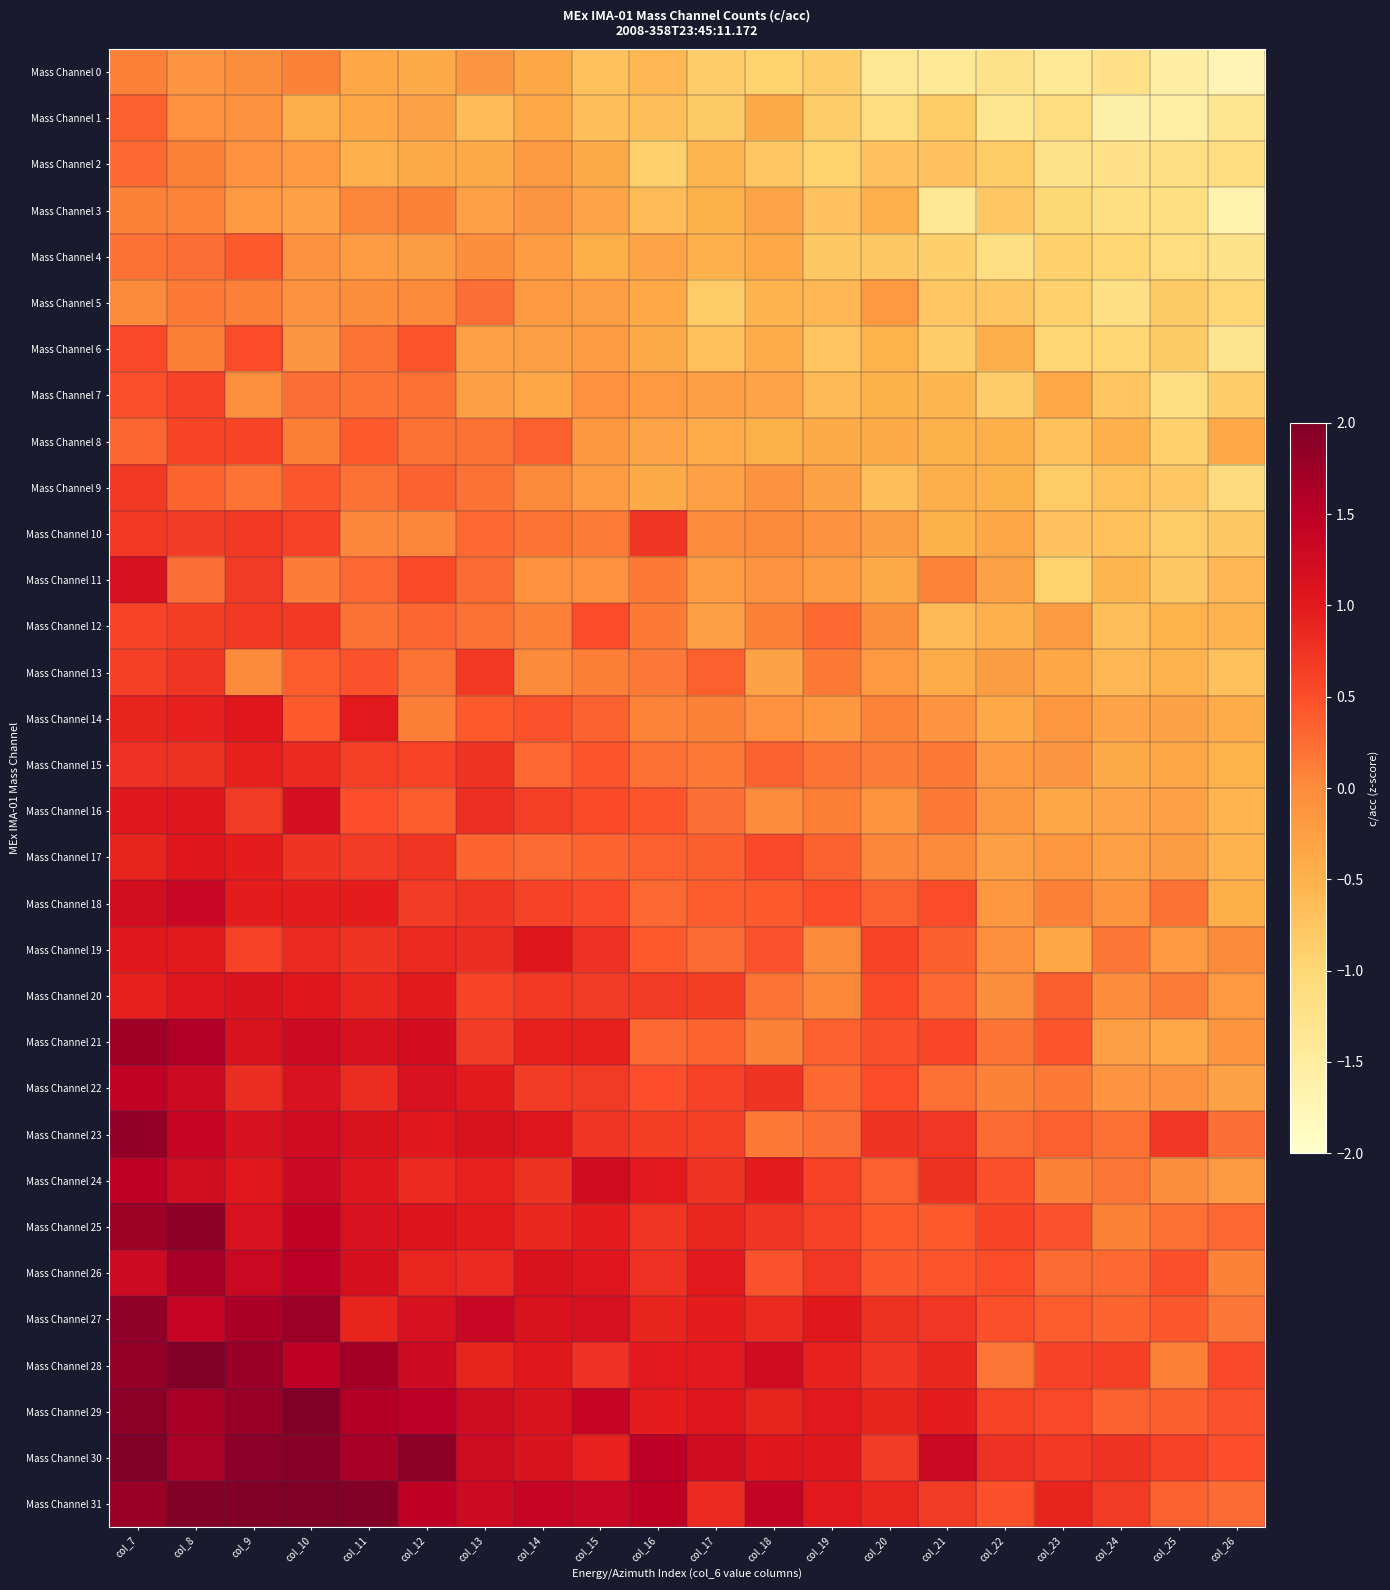

Reading right to left, list all the values displayed in this chart.

Mass Channel 0: col_26=-1.7	col_25=-1.5	col_24=-1.2	col_23=-1.4	col_22=-1.2	col_21=-1.4	col_20=-1.4	col_19=-0.9	col_18=-0.9	col_17=-0.8	col_16=-0.6	col_15=-0.7	col_14=-0.4	col_13=-0.1	col_12=-0.4	col_11=-0.3	col_10=0.1	col_9=-0.0	col_8=-0.1	col_7=0.1
Mass Channel 1: col_26=-1.3	col_25=-1.6	col_24=-1.6	col_23=-1.1	col_22=-1.3	col_21=-0.8	col_20=-1.1	col_19=-0.8	col_18=-0.4	col_17=-0.8	col_16=-0.7	col_15=-0.7	col_14=-0.4	col_13=-0.6	col_12=-0.3	col_11=-0.3	col_10=-0.4	col_9=-0.1	col_8=-0.1	col_7=0.4
Mass Channel 2: col_26=-1.1	col_25=-1.2	col_24=-1.2	col_23=-1.2	col_22=-0.8	col_21=-0.7	col_20=-0.7	col_19=-0.9	col_18=-0.8	col_17=-0.6	col_16=-0.9	col_15=-0.4	col_14=-0.2	col_13=-0.4	col_12=-0.4	col_11=-0.5	col_10=-0.2	col_9=-0.0	col_8=0.1	col_7=0.3
Mass Channel 3: col_26=-1.6	col_25=-1.1	col_24=-1.1	col_23=-1.0	col_22=-0.8	col_21=-1.4	col_20=-0.5	col_19=-0.7	col_18=-0.3	col_17=-0.5	col_16=-0.6	col_15=-0.3	col_14=-0.1	col_13=-0.3	col_12=0.1	col_11=0.1	col_10=-0.3	col_9=-0.2	col_8=0.1	col_7=0.1
Mass Channel 4: col_26=-1.2	col_25=-1.1	col_24=-1.0	col_23=-0.9	col_22=-1.2	col_21=-0.9	col_20=-0.8	col_19=-0.8	col_18=-0.4	col_17=-0.5	col_16=-0.3	col_15=-0.5	col_14=-0.2	col_13=-0.0	col_12=-0.2	col_11=-0.2	col_10=-0.1	col_9=0.4	col_8=0.2	col_7=0.2
Mass Channel 5: col_26=-1.0	col_25=-0.8	col_24=-1.2	col_23=-0.9	col_22=-0.8	col_21=-0.8	col_20=-0.2	col_19=-0.6	col_18=-0.5	col_17=-0.8	col_16=-0.4	col_15=-0.2	col_14=-0.2	col_13=0.2	col_12=0.0	col_11=-0.0	col_10=-0.1	col_9=0.1	col_8=0.2	col_7=0.0
Mass Channel 6: col_26=-1.3	col_25=-0.8	col_24=-1.0	col_23=-1.0	col_22=-0.4	col_21=-0.9	col_20=-0.5	col_19=-0.7	col_18=-0.4	col_17=-0.7	col_16=-0.4	col_15=-0.2	col_14=-0.3	col_13=-0.3	col_12=0.4	col_11=0.2	col_10=-0.1	col_9=0.5	col_8=0.1	col_7=0.5
Mass Channel 7: col_26=-0.9	col_25=-1.2	col_24=-0.7	col_23=-0.4	col_22=-0.8	col_21=-0.6	col_20=-0.5	col_19=-0.6	col_18=-0.3	col_17=-0.3	col_16=-0.2	col_15=-0.1	col_14=-0.4	col_13=-0.3	col_12=0.2	col_11=0.2	col_10=0.2	col_9=-0.0	col_8=0.6	col_7=0.5
Mass Channel 8: col_26=-0.4	col_25=-0.9	col_24=-0.5	col_23=-0.7	col_22=-0.5	col_21=-0.5	col_20=-0.4	col_19=-0.4	col_18=-0.5	col_17=-0.4	col_16=-0.3	col_15=-0.1	col_14=0.4	col_13=0.2	col_12=0.2	col_11=0.4	col_10=0.1	col_9=0.6	col_8=0.6	col_7=0.3
Mass Channel 9: col_26=-1.1	col_25=-0.8	col_24=-0.7	col_23=-0.8	col_22=-0.5	col_21=-0.5	col_20=-0.7	col_19=-0.3	col_18=-0.1	col_17=-0.3	col_16=-0.4	col_15=-0.2	col_14=0.0	col_13=0.2	col_12=0.3	col_11=0.2	col_10=0.4	col_9=0.2	col_8=0.3	col_7=0.7
Mass Channel 10: col_26=-0.8	col_25=-0.8	col_24=-0.7	col_23=-0.7	col_22=-0.3	col_21=-0.5	col_20=-0.2	col_19=-0.1	col_18=0.0	col_17=-0.0	col_16=0.7	col_15=0.1	col_14=0.2	col_13=0.3	col_12=0.1	col_11=0.0	col_10=0.6	col_9=0.7	col_8=0.7	col_7=0.7
Mass Channel 11: col_26=-0.6	col_25=-0.8	col_24=-0.6	col_23=-0.9	col_22=-0.3	col_21=0.1	col_20=-0.4	col_19=-0.2	col_18=-0.1	col_17=-0.2	col_16=0.1	col_15=-0.1	col_14=-0.1	col_13=0.3	col_12=0.5	col_11=0.3	col_10=0.1	col_9=0.7	col_8=0.2	col_7=1.2
Mass Channel 12: col_26=-0.5	col_25=-0.5	col_24=-0.7	col_23=-0.2	col_22=-0.5	col_21=-0.6	col_20=-0.0	col_19=0.3	col_18=0.1	col_17=-0.3	col_16=0.2	col_15=0.5	col_14=0.1	col_13=0.2	col_12=0.3	col_11=0.2	col_10=0.7	col_9=0.7	col_8=0.7	col_7=0.6
Mass Channel 13: col_26=-0.7	col_25=-0.5	col_24=-0.6	col_23=-0.3	col_22=-0.2	col_21=-0.4	col_20=-0.2	col_19=0.1	col_18=-0.3	col_17=0.4	col_16=0.2	col_15=0.1	col_14=0.0	col_13=0.7	col_12=0.2	col_11=0.5	col_10=0.4	col_9=0.0	col_8=0.7	col_7=0.6
Mass Channel 14: col_26=-0.4	col_25=-0.3	col_24=-0.3	col_23=-0.1	col_22=-0.4	col_21=-0.1	col_20=0.1	col_19=-0.1	col_18=-0.0	col_17=0.1	col_16=0.1	col_15=0.3	col_14=0.5	col_13=0.4	col_12=0.1	col_11=1.0	col_10=0.4	col_9=1.0	col_8=0.9	col_7=0.9
Mass Channel 15: col_26=-0.5	col_25=-0.3	col_24=-0.4	col_23=-0.1	col_22=-0.2	col_21=0.1	col_20=0.1	col_19=0.2	col_18=0.3	col_17=0.1	col_16=0.2	col_15=0.4	col_14=0.3	col_13=0.7	col_12=0.6	col_11=0.6	col_10=0.8	col_9=0.9	col_8=0.8	col_7=0.8
Mass Channel 16: col_26=-0.5	col_25=-0.3	col_24=-0.3	col_23=-0.4	col_22=-0.2	col_21=0.1	col_20=-0.1	col_19=0.1	col_18=-0.0	col_17=0.2	col_16=0.5	col_15=0.5	col_14=0.6	col_13=0.8	col_12=0.4	col_11=0.5	col_10=1.2	col_9=0.7	col_8=1.0	col_7=1.0
Mass Channel 17: col_26=-0.5	col_25=-0.2	col_24=-0.3	col_23=-0.1	col_22=-0.3	col_21=0.0	col_20=0.1	col_19=0.3	col_18=0.5	col_17=0.4	col_16=0.3	col_15=0.3	col_14=0.3	col_13=0.3	col_12=0.7	col_11=0.7	col_10=0.7	col_9=1.0	col_8=1.0	col_7=0.9
Mass Channel 18: col_26=-0.5	col_25=0.2	col_24=-0.1	col_23=0.1	col_22=-0.2	col_21=0.5	col_20=0.3	col_19=0.5	col_18=0.4	col_17=0.4	col_16=0.3	col_15=0.5	col_14=0.6	col_13=0.7	col_12=0.7	col_11=1.0	col_10=1.0	col_9=1.0	col_8=1.4	col_7=1.2
Mass Channel 19: col_26=0.0	col_25=-0.2	col_24=0.2	col_23=-0.4	col_22=-0.0	col_21=0.4	col_20=0.6	col_19=0.0	col_18=0.5	col_17=0.3	col_16=0.4	col_15=0.8	col_14=1.0	col_13=0.8	col_12=0.8	col_11=0.7	col_10=0.9	col_9=0.6	col_8=1.0	col_7=1.0
Mass Channel 20: col_26=-0.2	col_25=0.1	col_24=-0.0	col_23=0.4	col_22=-0.0	col_21=0.3	col_20=0.5	col_19=0.0	col_18=0.2	col_17=0.6	col_16=0.7	col_15=0.7	col_14=0.7	col_13=0.6	col_12=1.0	col_11=0.9	col_10=1.0	col_9=1.1	col_8=1.1	col_7=0.9
Mass Channel 21: col_26=-0.1	col_25=-0.4	col_24=-0.2	col_23=0.4	col_22=0.2	col_21=0.6	col_20=0.5	col_19=0.4	col_18=0.1	col_17=0.3	col_16=0.3	col_15=0.9	col_14=0.9	col_13=0.7	col_12=1.2	col_11=1.1	col_10=1.3	col_9=1.1	col_8=1.6	col_7=1.7
Mass Channel 22: col_26=-0.3	col_25=-0.1	col_24=-0.1	col_23=0.2	col_22=0.1	col_21=0.2	col_20=0.5	col_19=0.3	col_18=0.7	col_17=0.6	col_16=0.5	col_15=0.7	col_14=0.7	col_13=1.0	col_12=1.1	col_11=0.8	col_10=1.1	col_9=0.8	col_8=1.3	col_7=1.5
Mass Channel 23: col_26=0.2	col_25=0.7	col_24=0.2	col_23=0.4	col_22=0.3	col_21=0.7	col_20=0.7	col_19=0.2	col_18=0.2	col_17=0.6	col_16=0.6	col_15=0.7	col_14=1.1	col_13=1.1	col_12=1.0	col_11=1.1	col_10=1.3	col_9=1.1	col_8=1.4	col_7=1.8
Mass Channel 24: col_26=-0.2	col_25=-0.0	col_24=0.2	col_23=0.1	col_22=0.5	col_21=0.8	col_20=0.4	col_19=0.6	col_18=1.0	col_17=0.7	col_16=1.0	col_15=1.2	col_14=0.8	col_13=0.9	col_12=0.8	col_11=1.0	col_10=1.3	col_9=1.0	col_8=1.2	col_7=1.5
Mass Channel 25: col_26=0.3	col_25=0.2	col_24=0.1	col_23=0.5	col_22=0.6	col_21=0.4	col_20=0.4	col_19=0.6	col_18=0.7	col_17=0.9	col_16=0.7	col_15=1.0	col_14=0.9	col_13=1.0	col_12=1.1	col_11=1.1	col_10=1.5	col_9=1.1	col_8=1.9	col_7=1.7
Mass Channel 26: col_26=0.1	col_25=0.5	col_24=0.3	col_23=0.3	col_22=0.5	col_21=0.4	col_20=0.4	col_19=0.7	col_18=0.5	col_17=1.0	col_16=0.8	col_15=1.1	col_14=1.1	col_13=0.8	col_12=0.9	col_11=1.2	col_10=1.5	col_9=1.3	col_8=1.7	col_7=1.3
Mass Channel 27: col_26=0.2	col_25=0.4	col_24=0.3	col_23=0.4	col_22=0.5	col_21=0.7	col_20=0.8	col_19=1.0	col_18=0.8	col_17=1.0	col_16=0.9	col_15=1.2	col_14=1.1	col_13=1.4	col_12=1.2	col_11=0.9	col_10=1.8	col_9=1.6	col_8=1.4	col_7=1.9
Mass Channel 28: col_26=0.6	col_25=0.1	col_24=0.6	col_23=0.6	col_22=0.2	col_21=0.9	col_20=0.7	col_19=0.9	col_18=1.3	col_17=1.0	col_16=1.0	col_15=0.8	col_14=1.0	col_13=0.9	col_12=1.3	col_11=1.7	col_10=1.5	col_9=1.8	col_8=2.1	col_7=1.8
Mass Channel 29: col_26=0.5	col_25=0.4	col_24=0.3	col_23=0.6	col_22=0.6	col_21=1.0	col_20=0.9	col_19=1.0	col_18=0.9	col_17=1.1	col_16=1.0	col_15=1.4	col_14=1.1	col_13=1.3	col_12=1.5	col_11=1.5	col_10=2.0	col_9=1.8	col_8=1.7	col_7=1.9
Mass Channel 30: col_26=0.5	col_25=0.6	col_24=0.7	col_23=0.7	col_22=0.8	col_21=1.3	col_20=0.7	col_19=1.0	col_18=1.0	col_17=1.3	col_16=1.5	col_15=0.9	col_14=1.1	col_13=1.3	col_12=1.9	col_11=1.7	col_10=1.9	col_9=1.9	col_8=1.6	col_7=2.0
Mass Channel 31: col_26=0.3	col_25=0.3	col_24=0.7	col_23=0.9	col_22=0.5	col_21=0.7	col_20=0.9	col_19=1.0	col_18=1.4	col_17=0.8	col_16=1.5	col_15=1.3	col_14=1.4	col_13=1.3	col_12=1.5	col_11=2.0	col_10=2.0	col_9=2.2	col_8=2.0	col_7=1.8